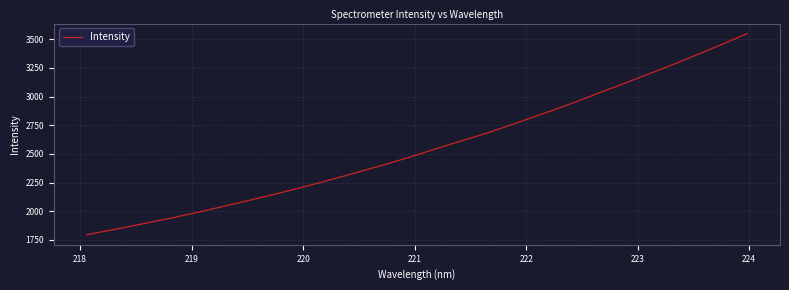

What is the maximum value shown in the chart?

3548.9